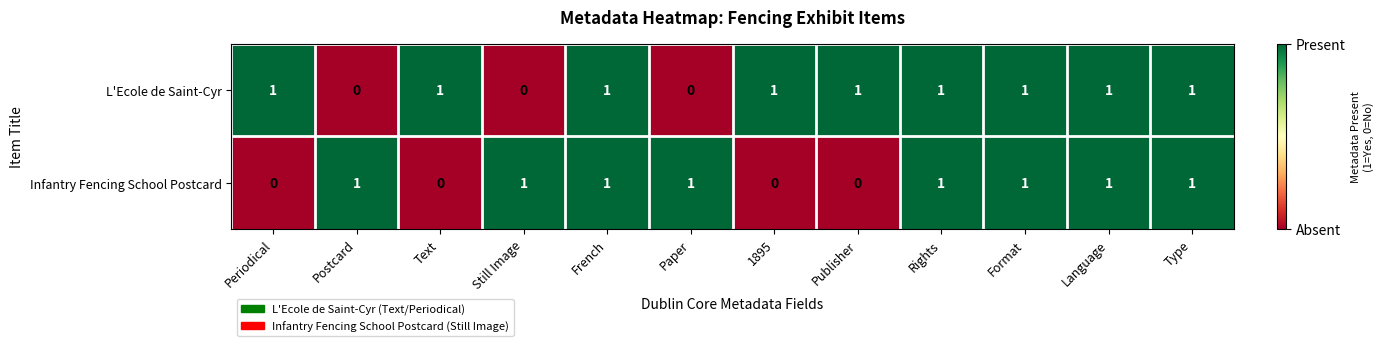

Is it true that L'Ecole de Saint-Cyr equals 1 at Paper?

False